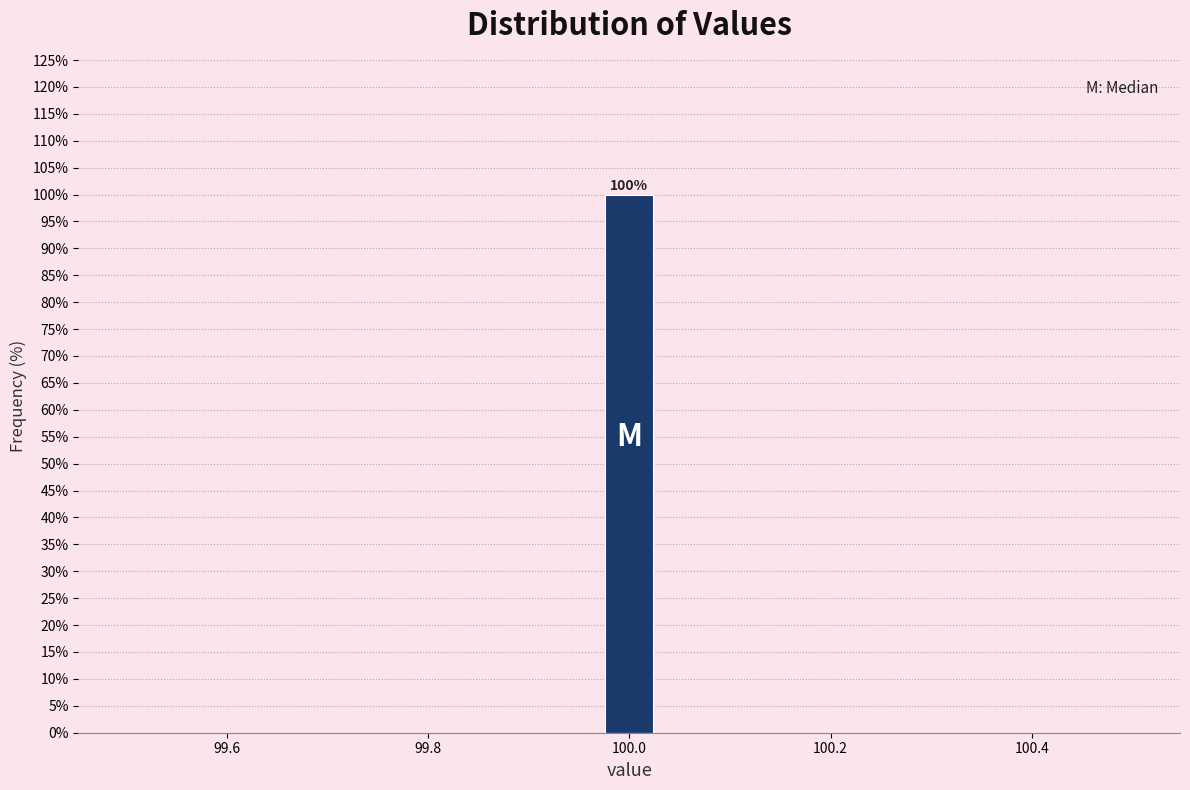

Around what value on the x-axis is the tallest bar? Give the approximate position of its centre, as read against the axis.

100.00